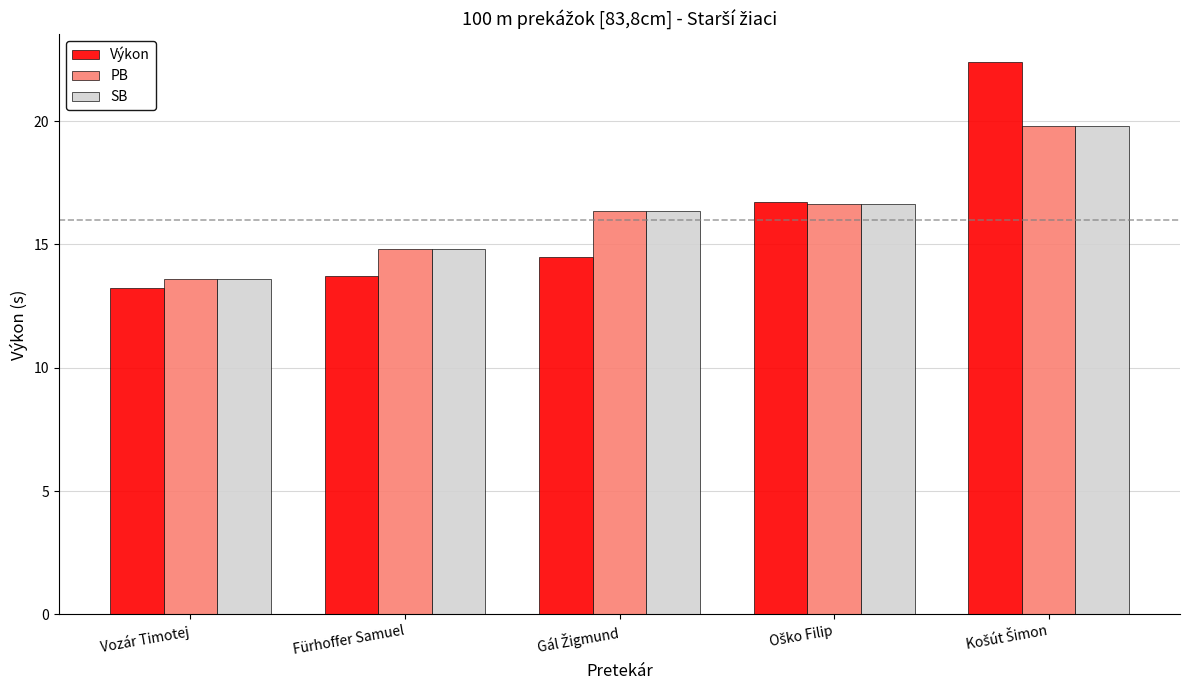

What is the maximum value for SB?

19.8